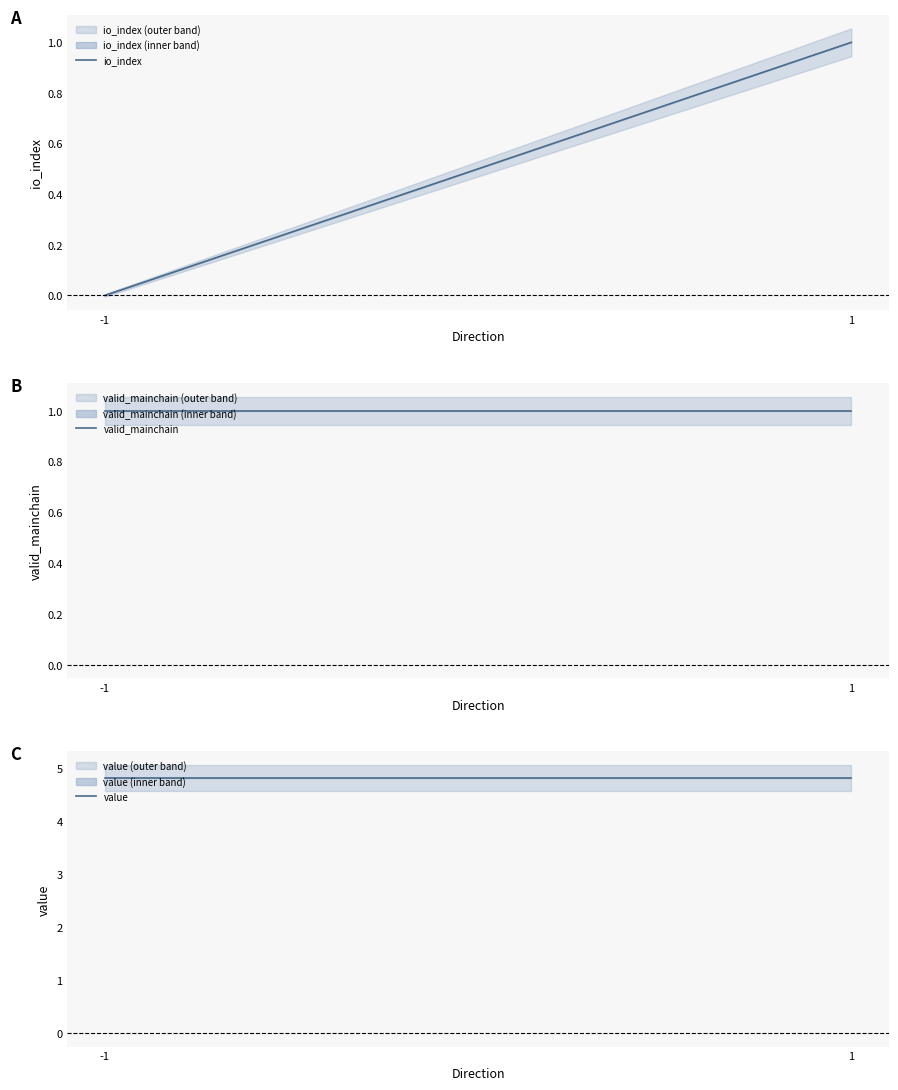

Is it true that value equals 4.8 at -1?

True